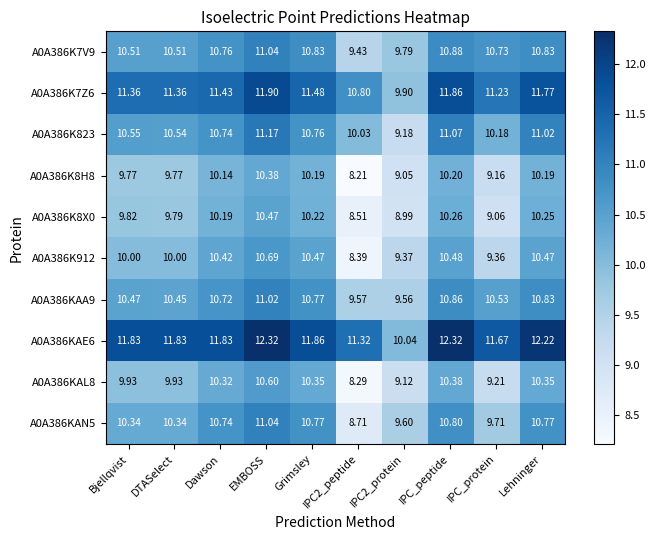

Is the value of A0A386K8H8 at Bjellqvist greater than the value of A0A386KAN5 at DTASelect?

No